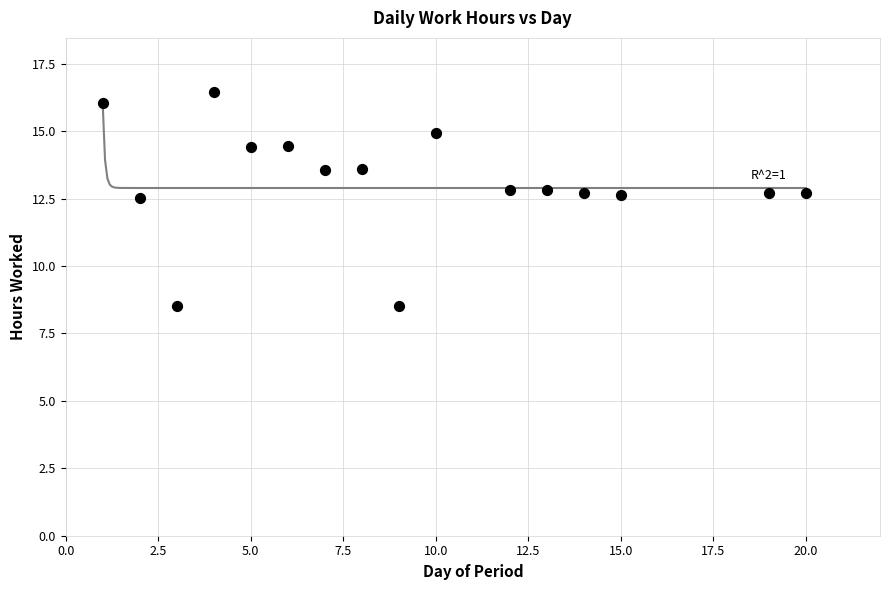

What is the range of X values (max minus min)?

19.0